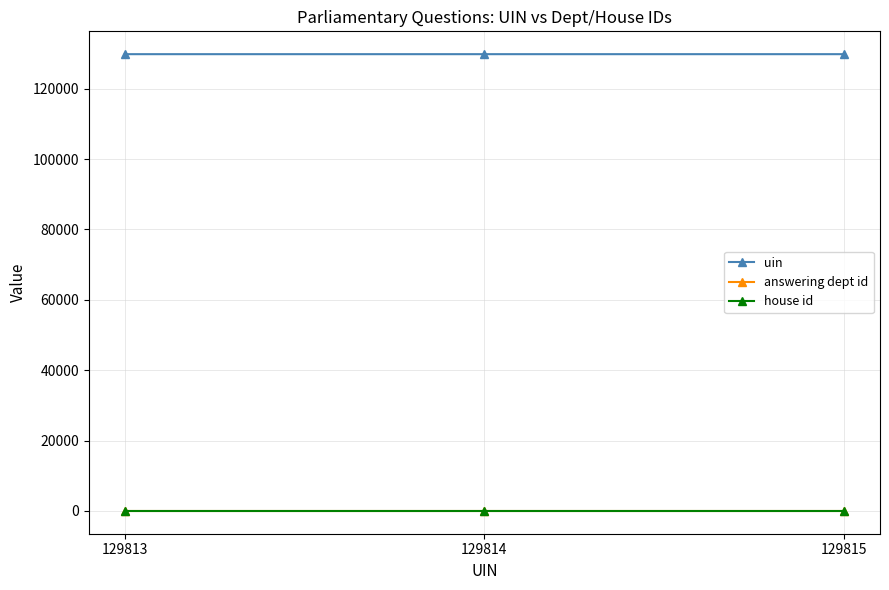

What is the sum of the uin values at 129815 and 129813?

259628